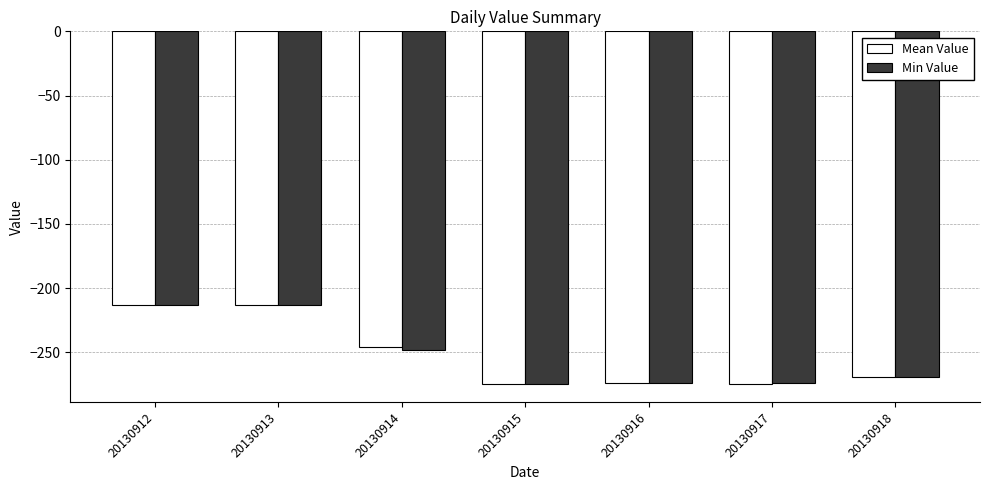

The Mean Value series shows -53.0 at 20130914. True or false?

False